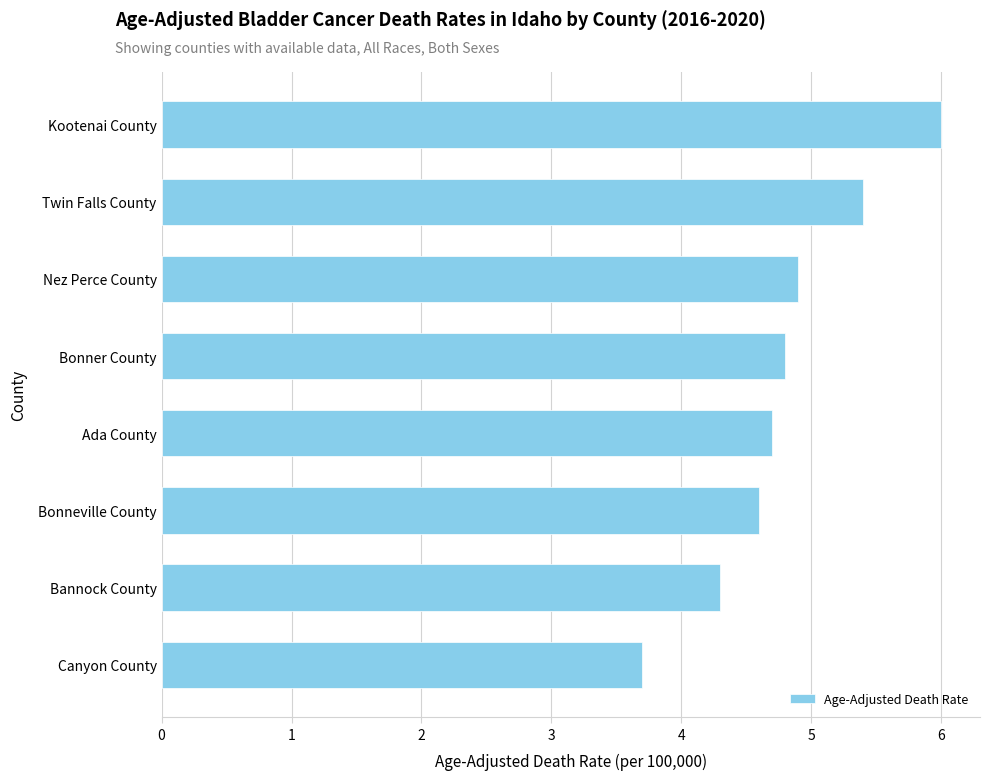

Read the value at Ada County.

4.7